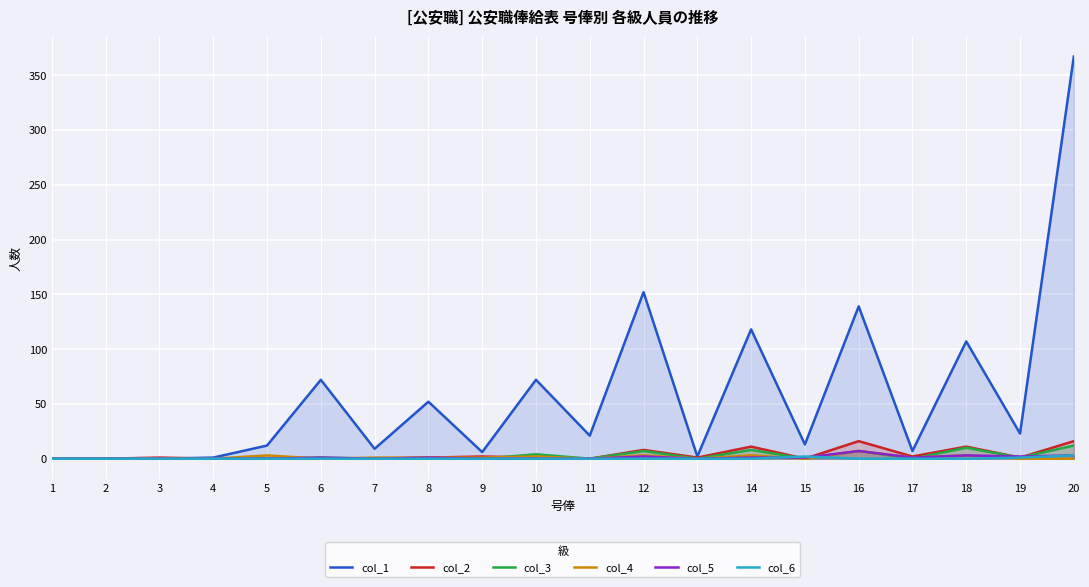

True or false: col_4 has a value of -3 at 1.

False